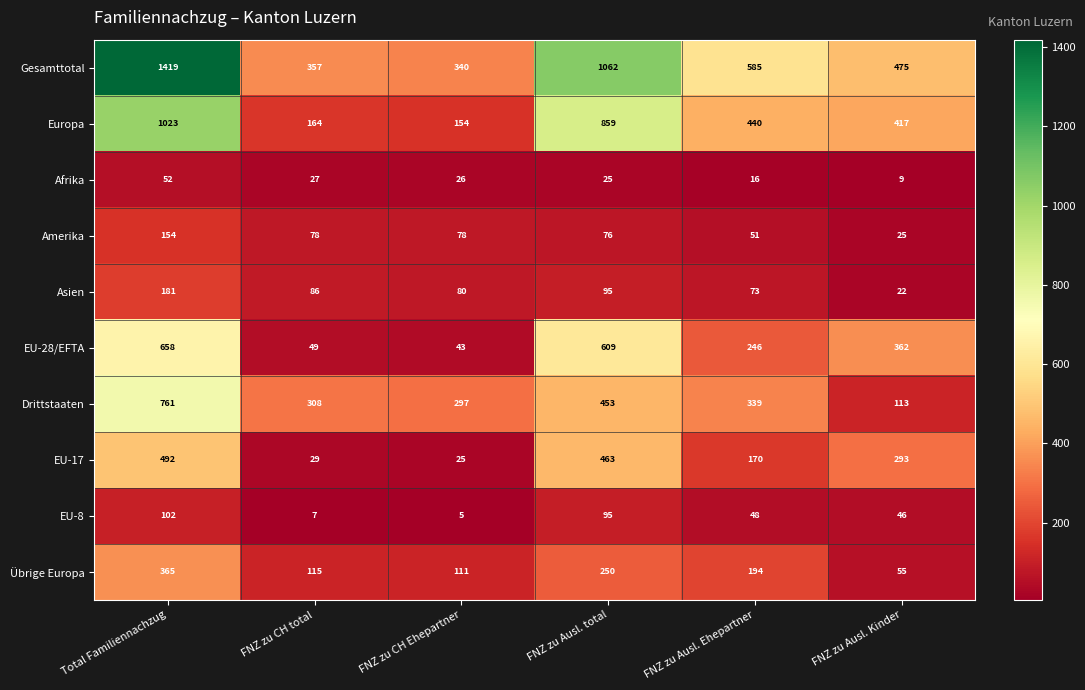

What is the difference between the maximum and minimum values in the Gesamttotal series?

1079